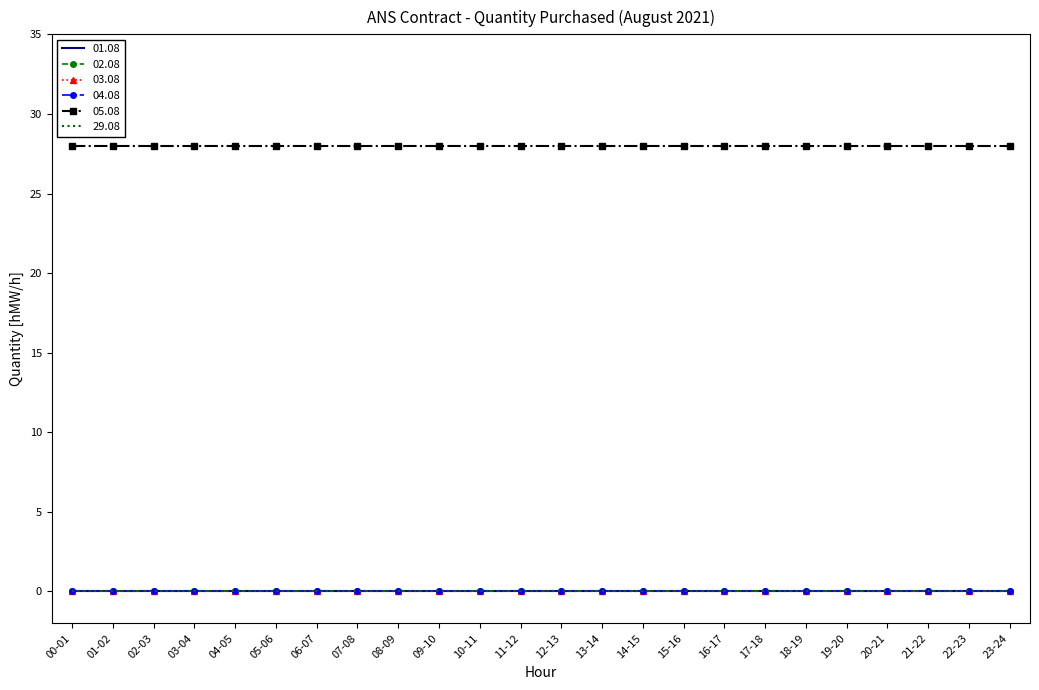

The 04.08 series shows 0 at 05-06. True or false?

True